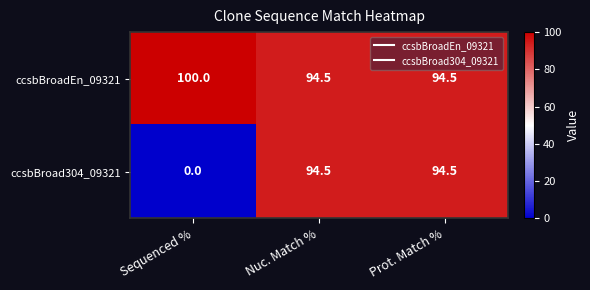

Is it true that ccsbBroadEn_09321 equals 158.0 at Nuc. Match %?

False